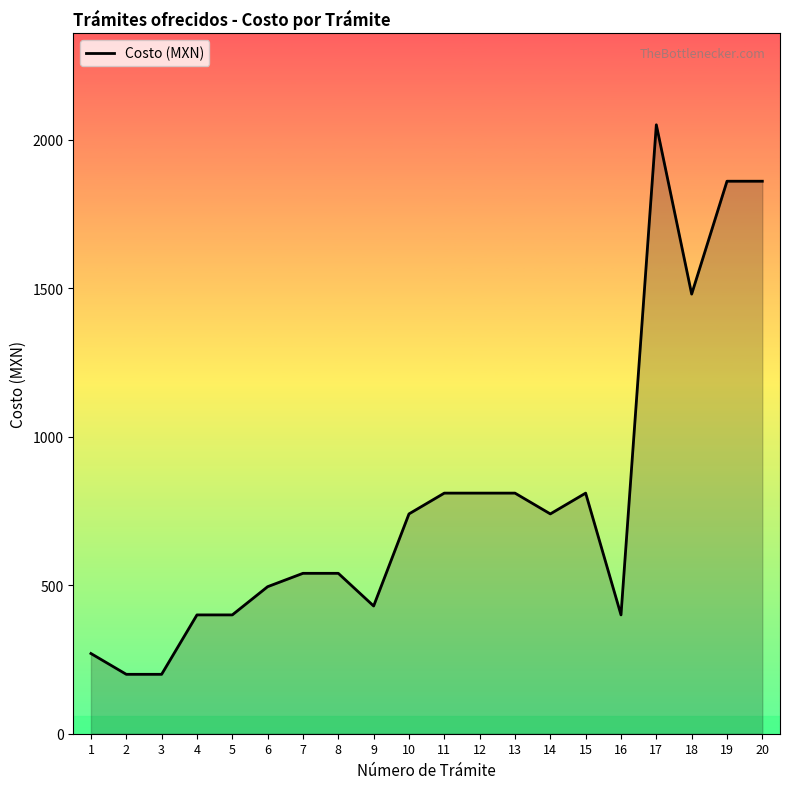

What is the ratio of the value at 19 to the value at 1?

6.9